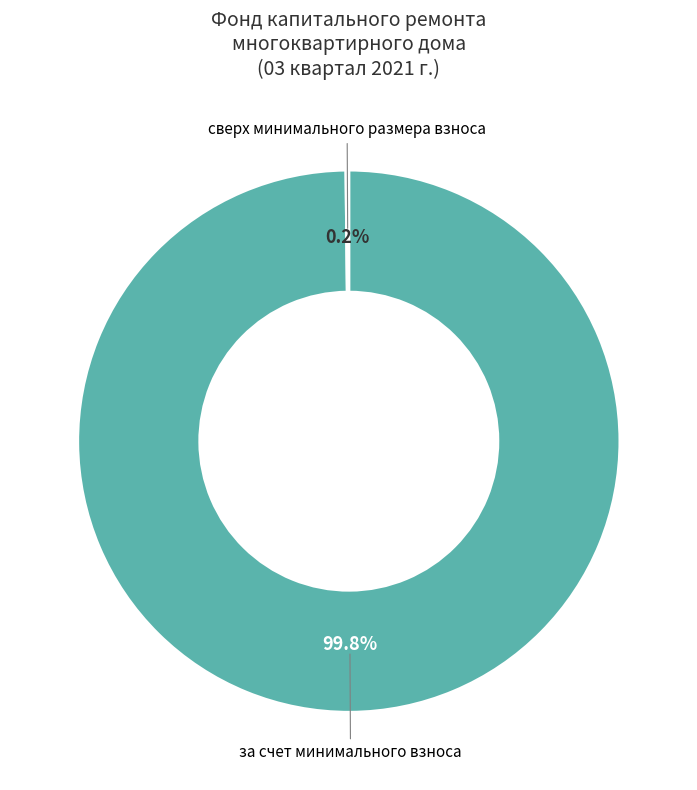

Which slice is the largest?

за счет минимального взноса